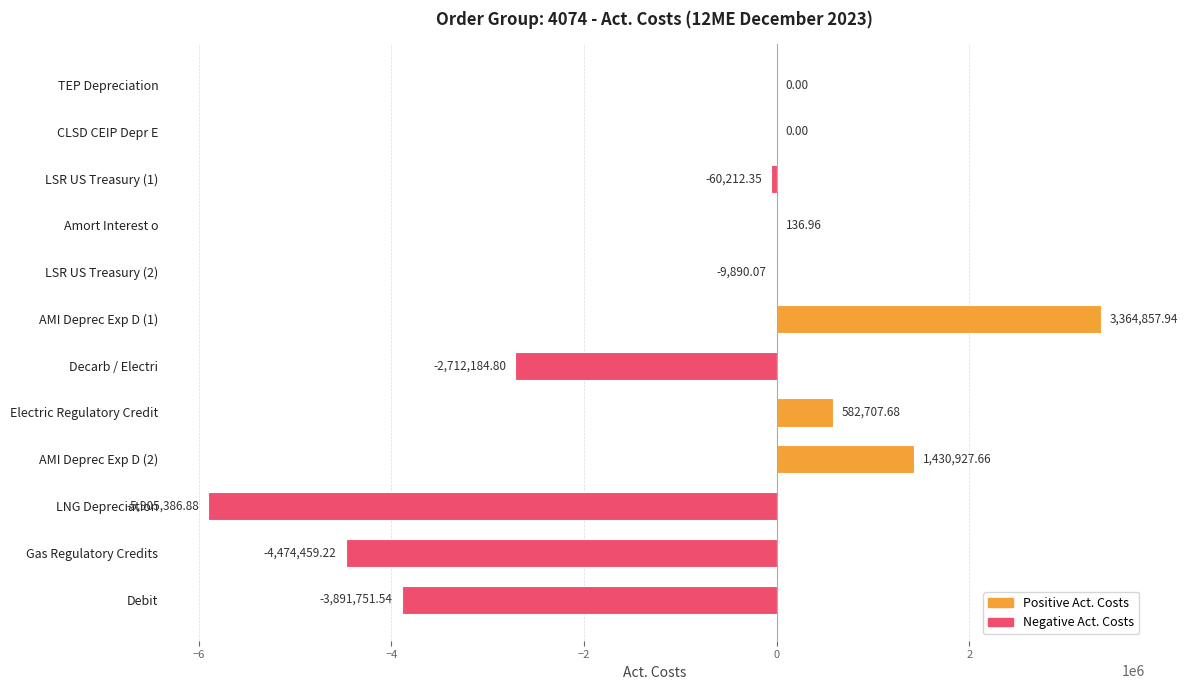

What is the sum of the values at Electric Regulatory Credit and LSR US Treasury (1)?

522495.3